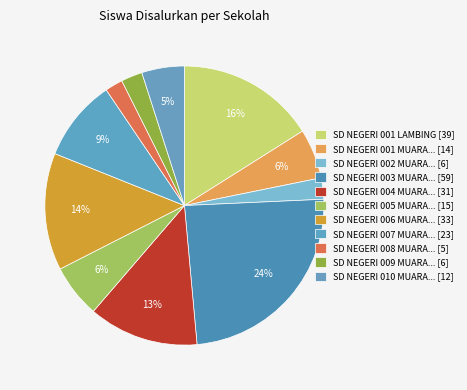

How many slices are in this pie chart?

11